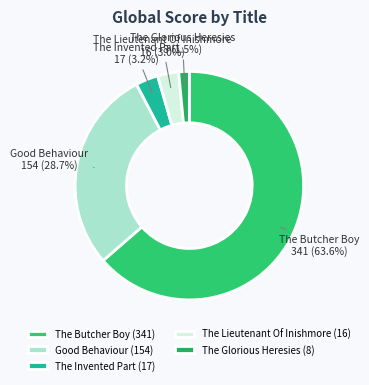

What percentage is the The Invented Part slice, to the nearest percent?

3%